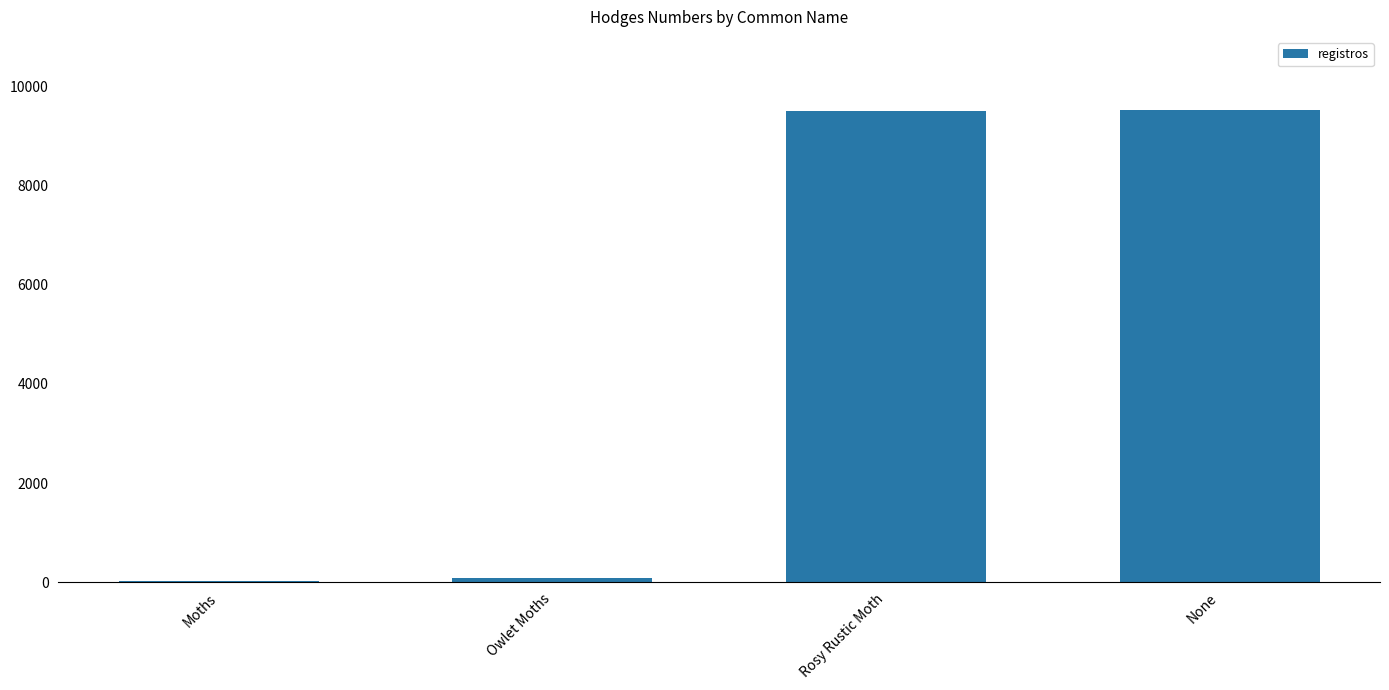

Are the bars grouped side by side (vs. stacked)?

No